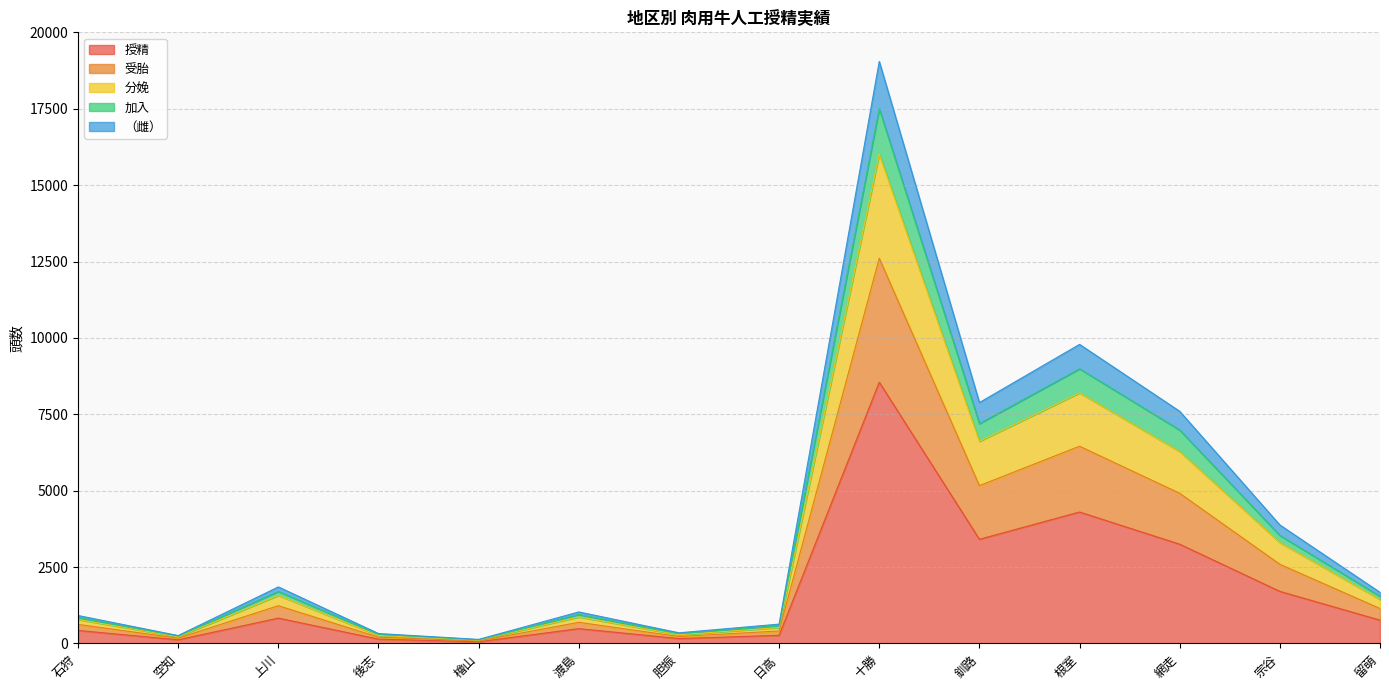

True or false: 加入 and 授精 cross at least once.

False